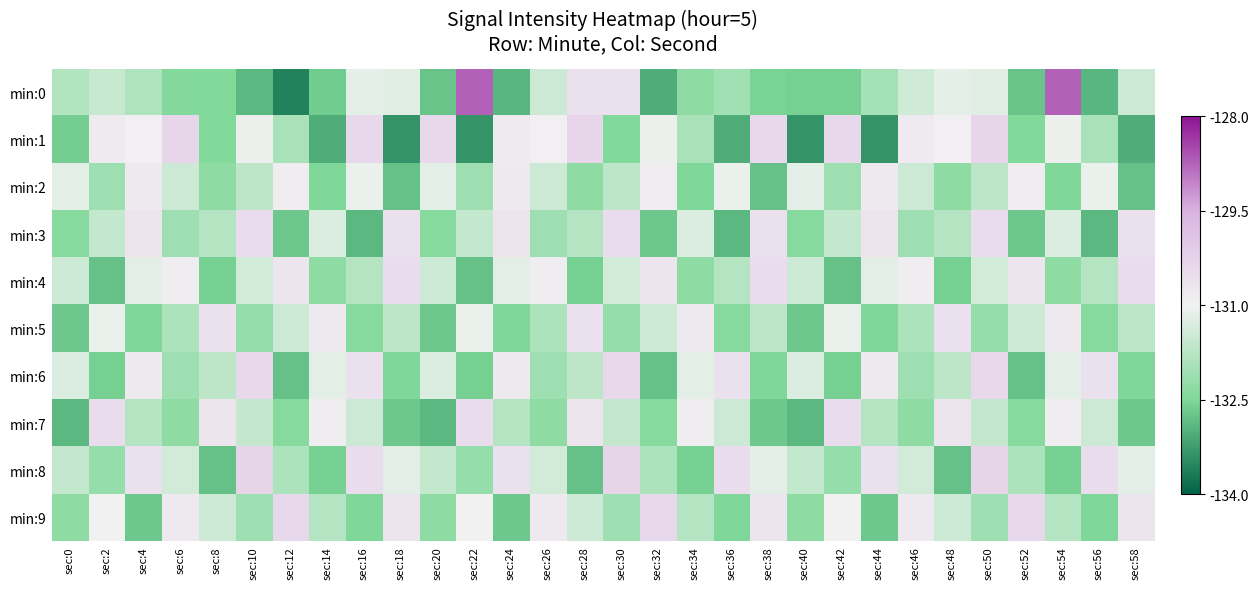

Which series has the largest range (max minus min)?

min:0